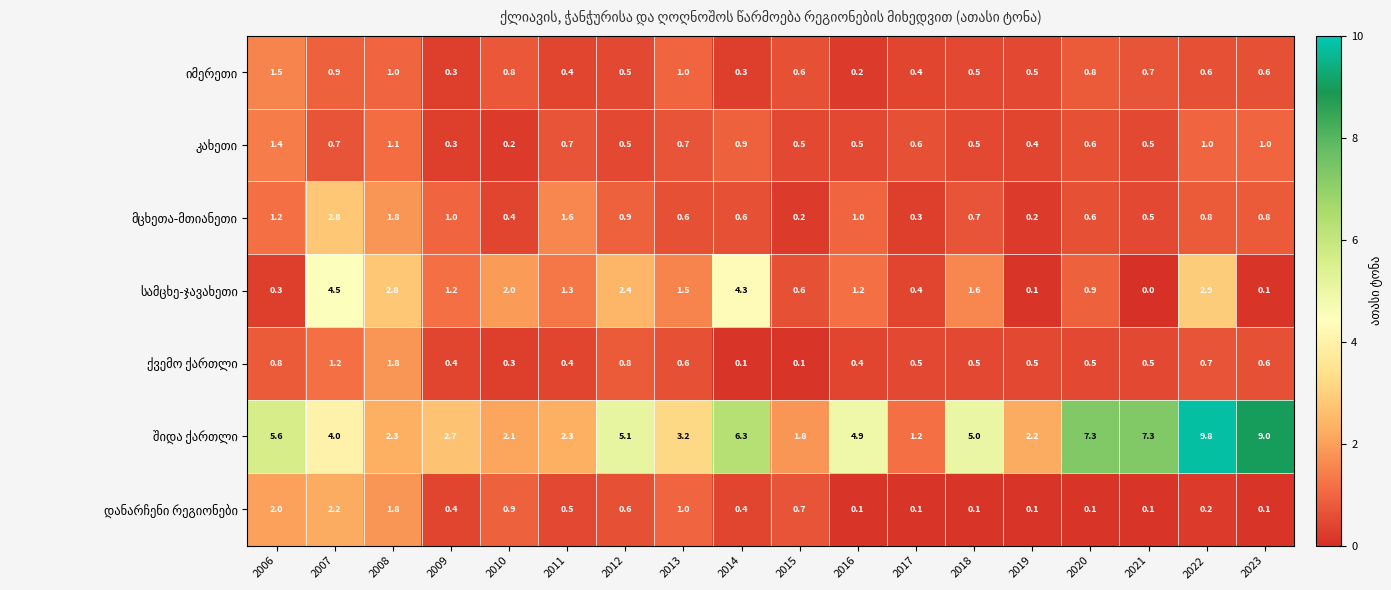

What is the total value across all series at 2010?

6.7